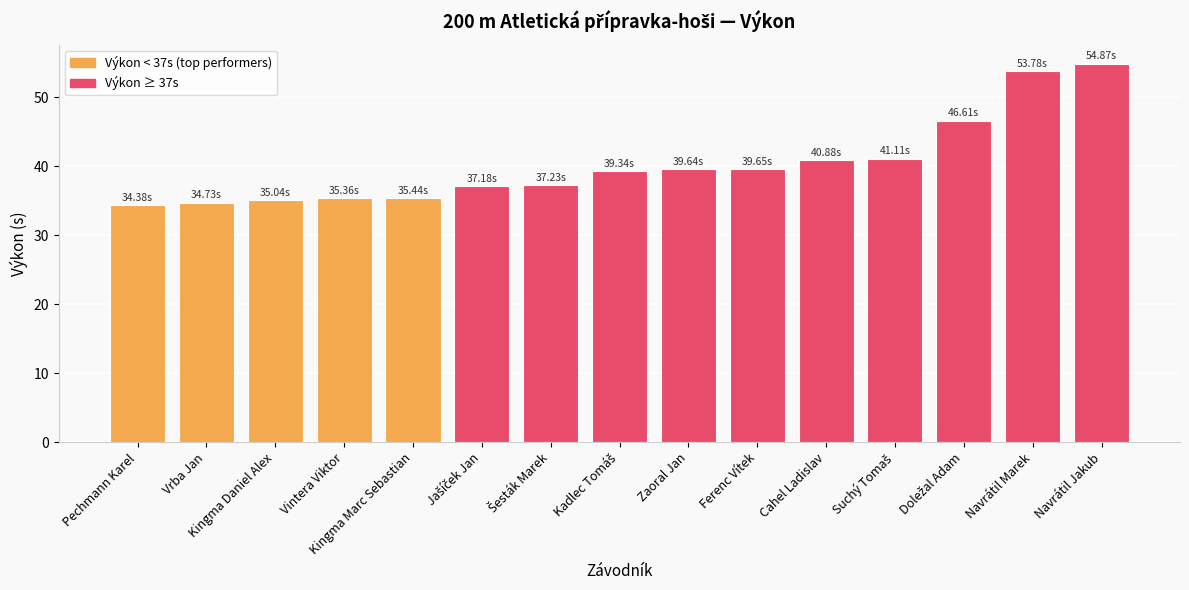

Is it true that the value at Kingma Marc Sebastian is 49.8?

False